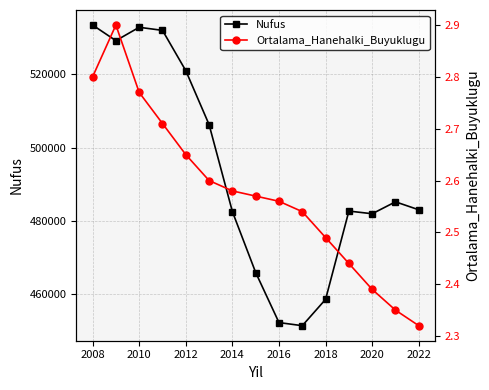

True or false: Nufus has more than 1 interior local peaks.

True